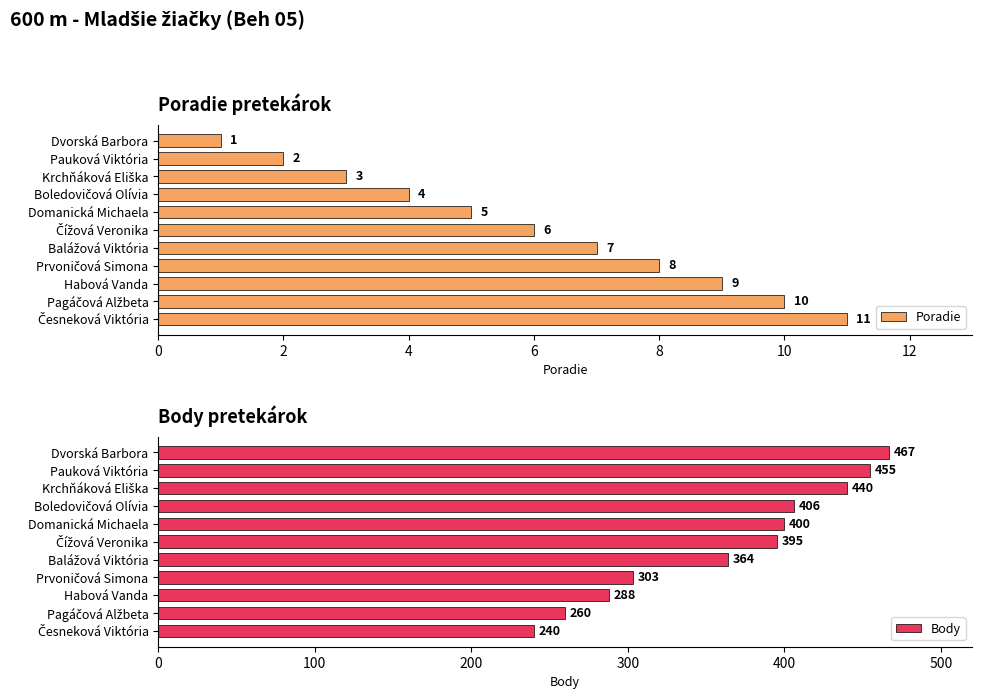

What is the sum of all Poradie values?

66